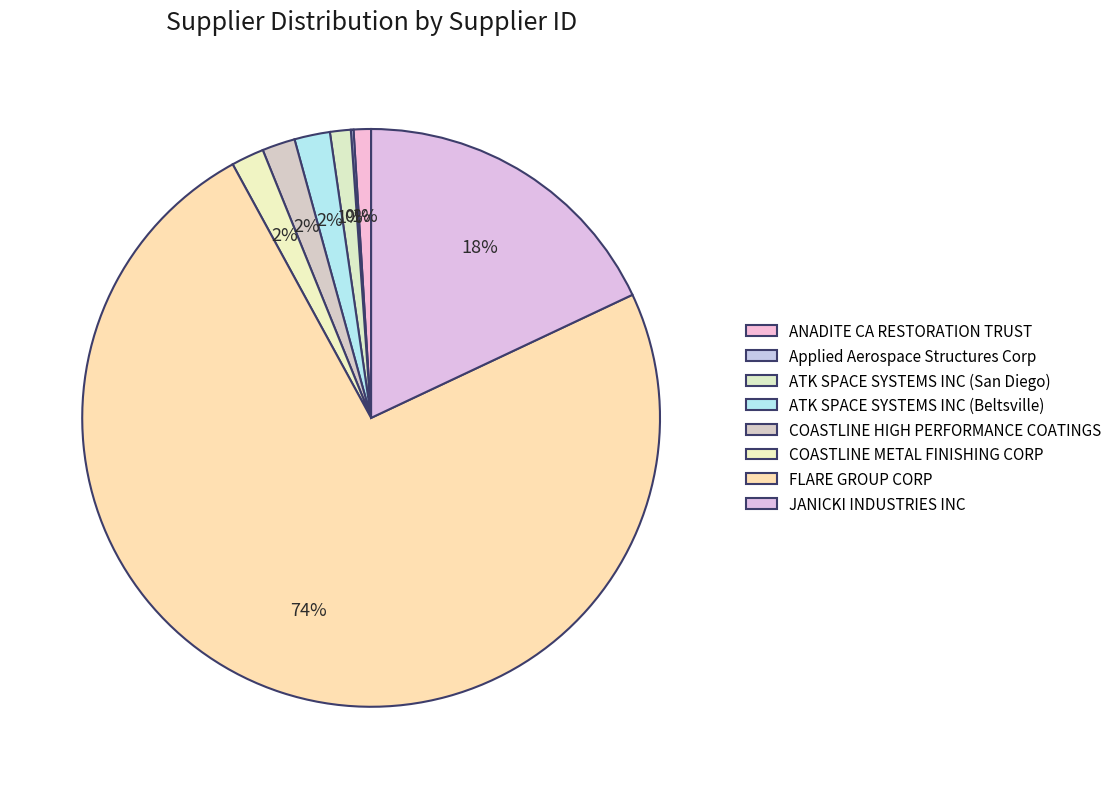

Which has a higher value, ATK SPACE SYSTEMS INC (San Diego) or ANADITE CA RESTORATION TRUST?

ATK SPACE SYSTEMS INC (San Diego)